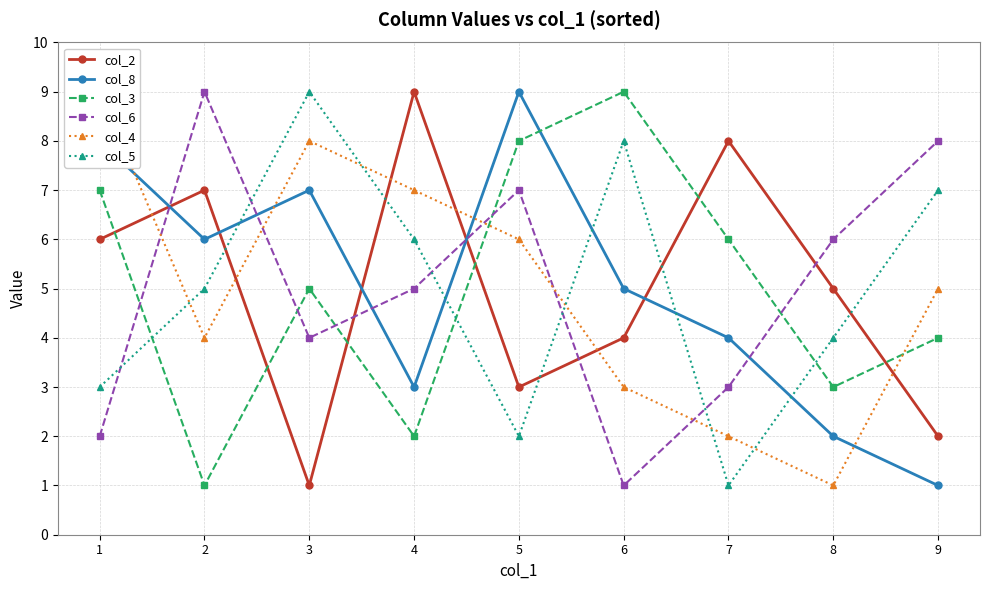

The col_4 series shows 5 at 9. True or false?

True